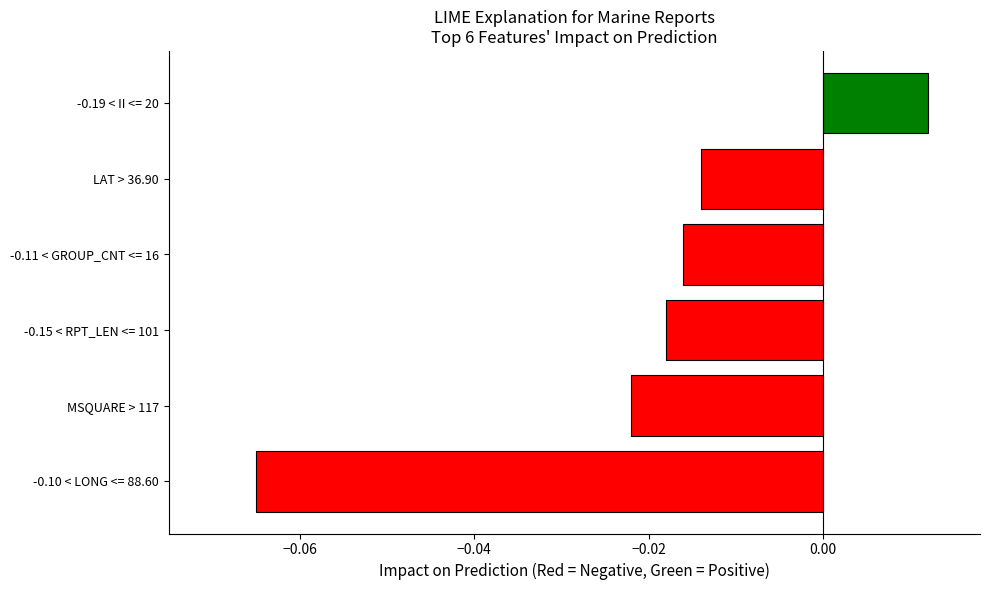

How many data points are less than 0?

5